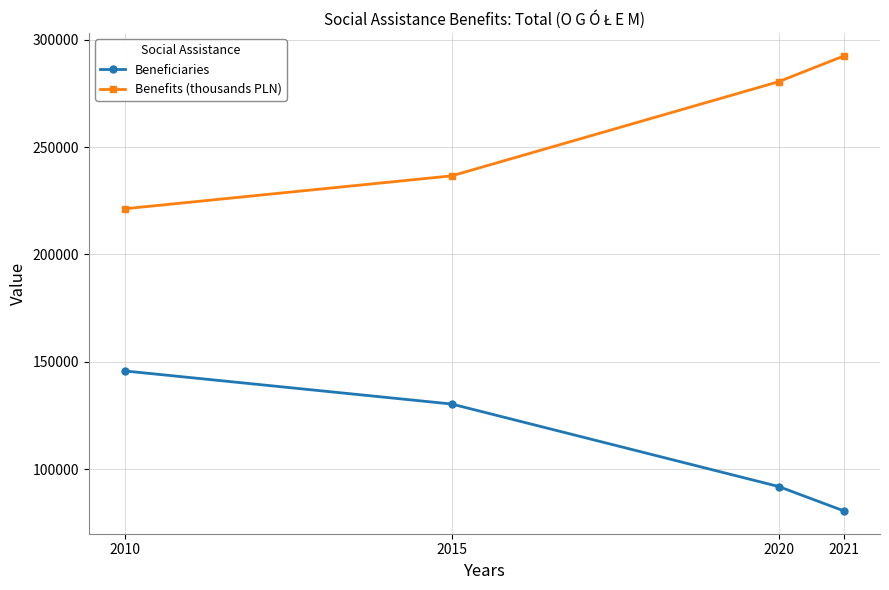

List the series in order of their peak value, lowest first.

Beneficiaries, Benefits (thousands PLN)